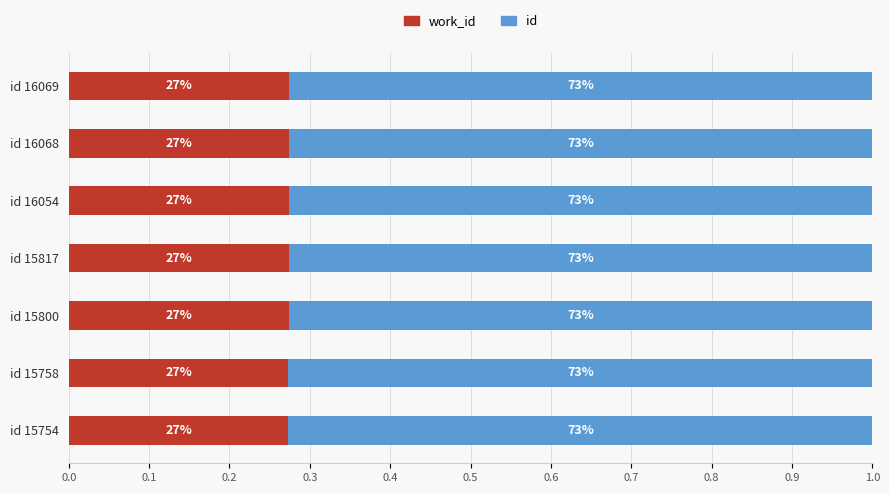

What are all the series names shown in the legend?

work_id, id